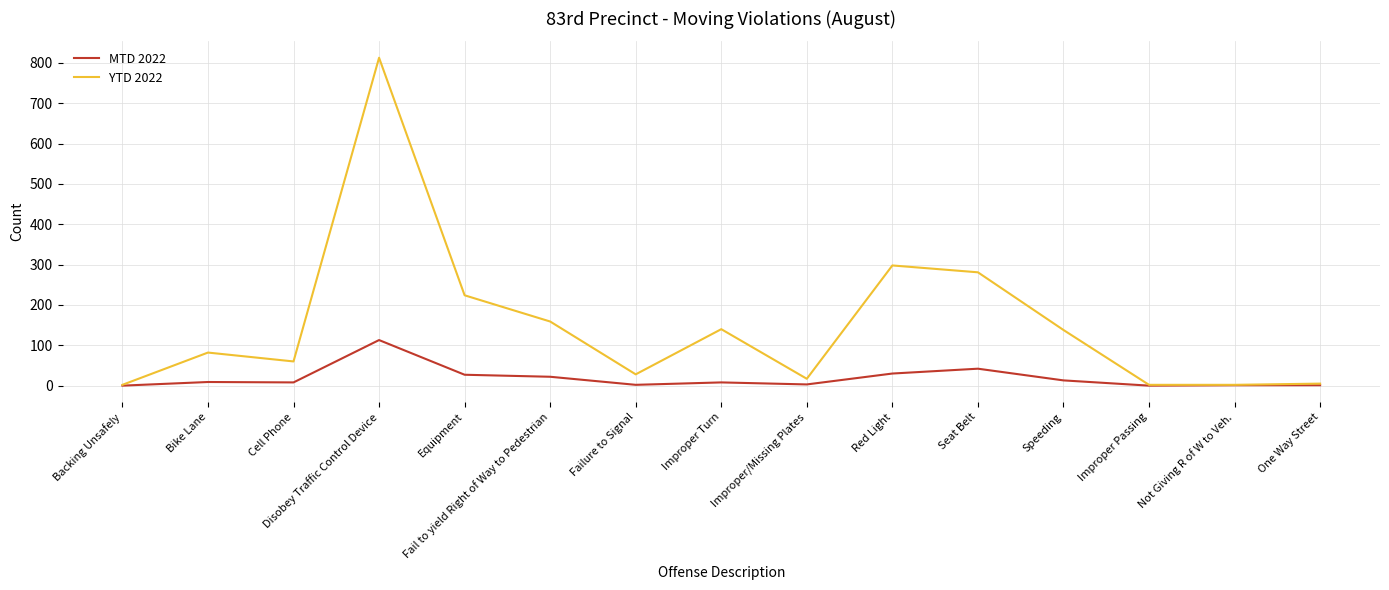

At how many categories does at least one series exceed 32?

9